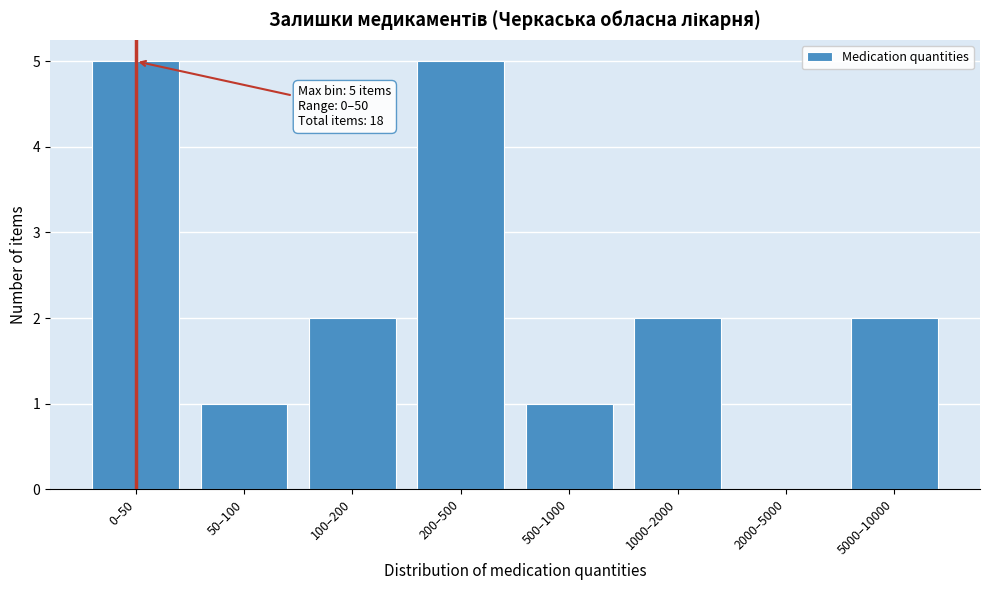

Reading left to right, list all the values displayed in this chart.

0–50=5	50–100=1	100–200=2	200–500=5	500–1000=1	1000–2000=2	2000–5000=0	5000–10000=2